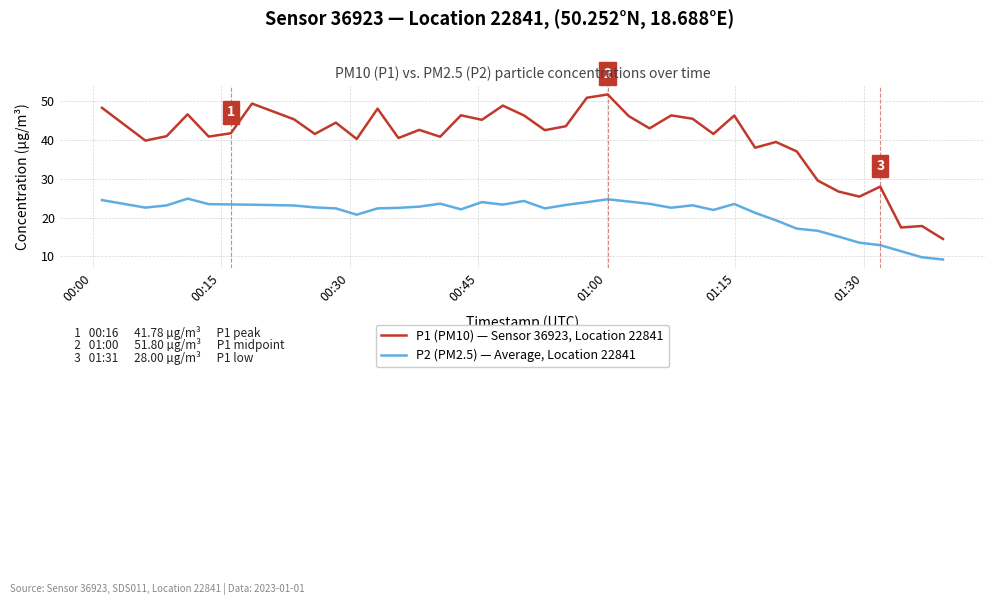

List the series in order of their peak value, highest first.

P1 (PM10) — Sensor 36923, Location 22841, P2 (PM2.5) — Average, Location 22841